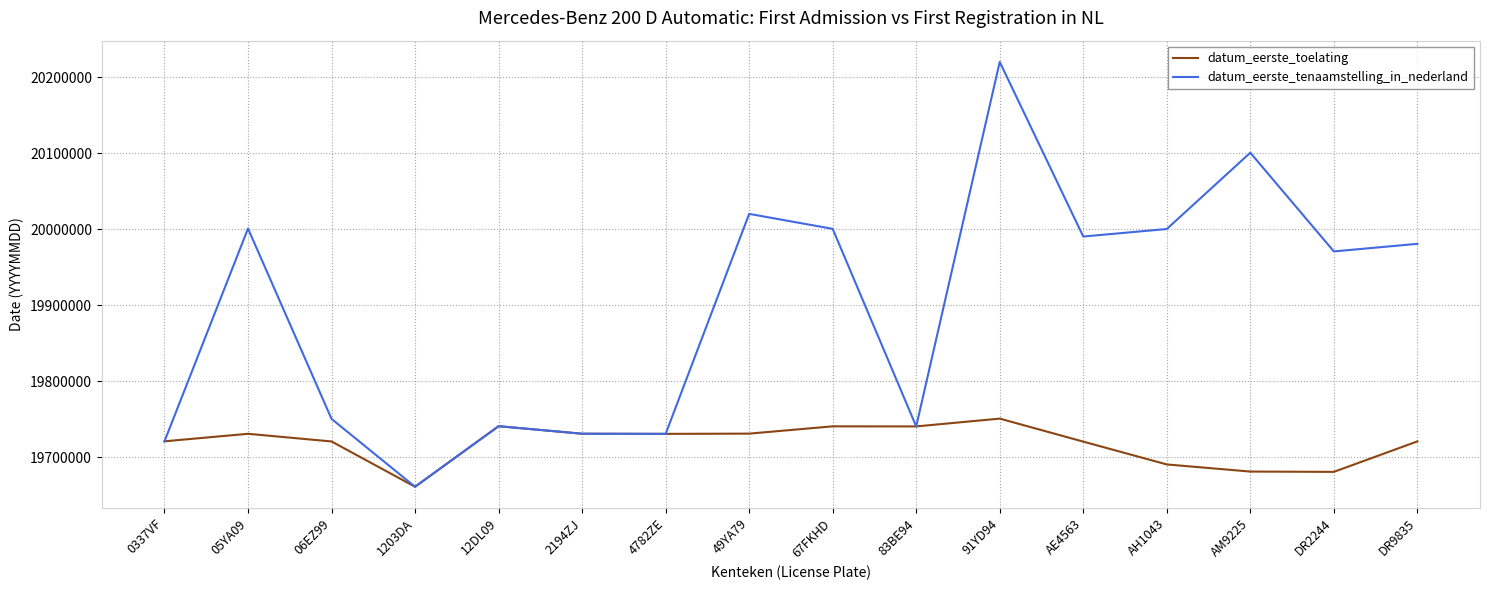

Is it true that datum_eerste_tenaamstelling_in_nederland equals 29237191 at 1203DA?

False